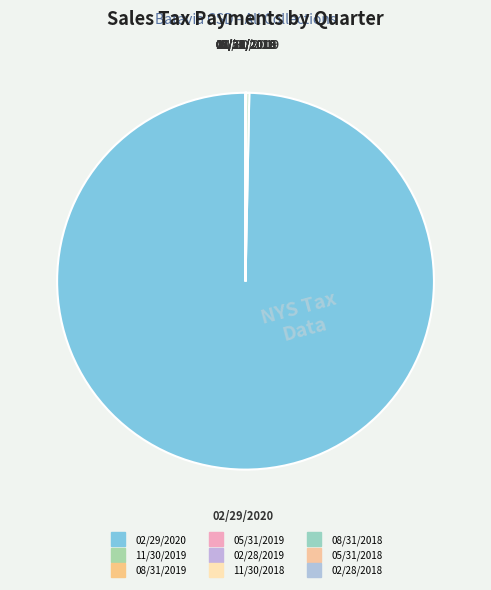

Is it true that 05/31/2018 is 0% of the pie?

True